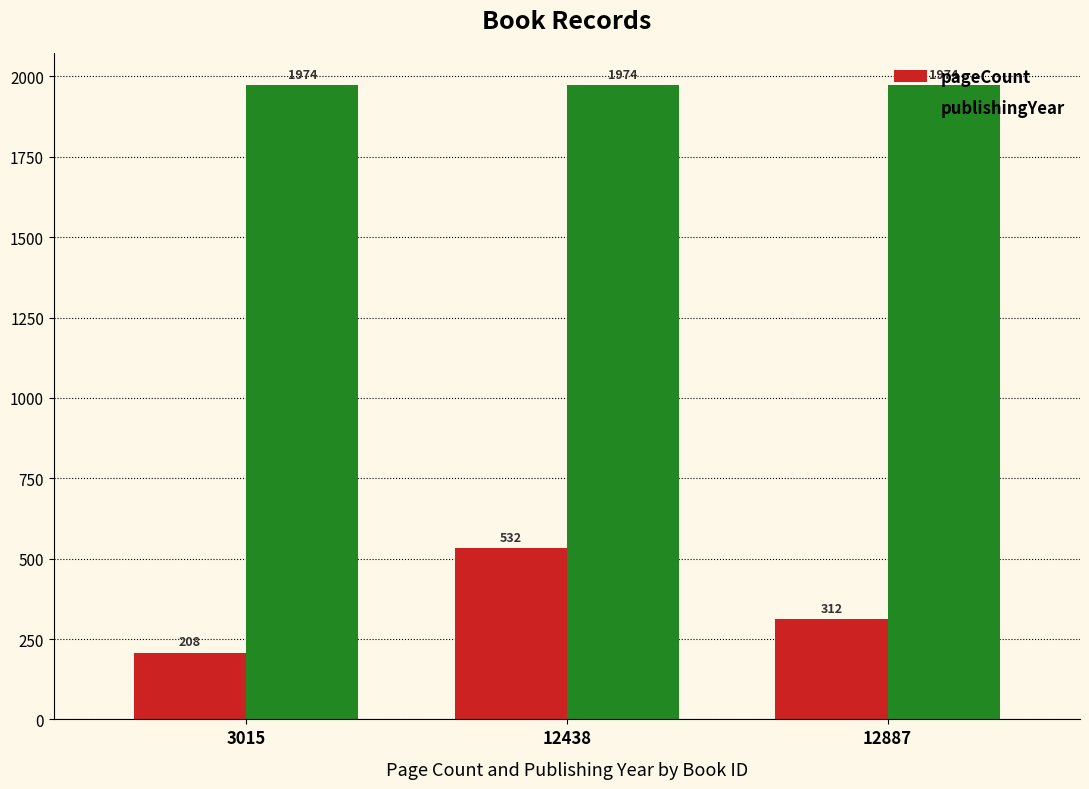

Reading left to right, what are all the values shown in this chart?

pageCount: 3015=208	12438=532	12887=312
publishingYear: 3015=1974	12438=1974	12887=1974